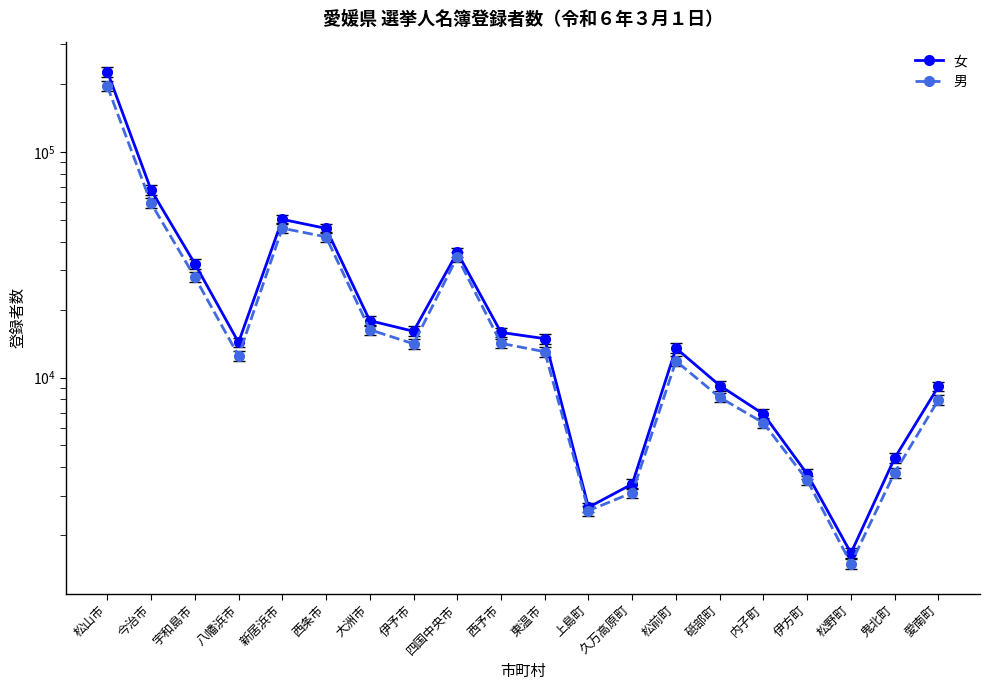

Is the value of 女 at 伊方町 greater than the value of 男 at 砥部町?

No